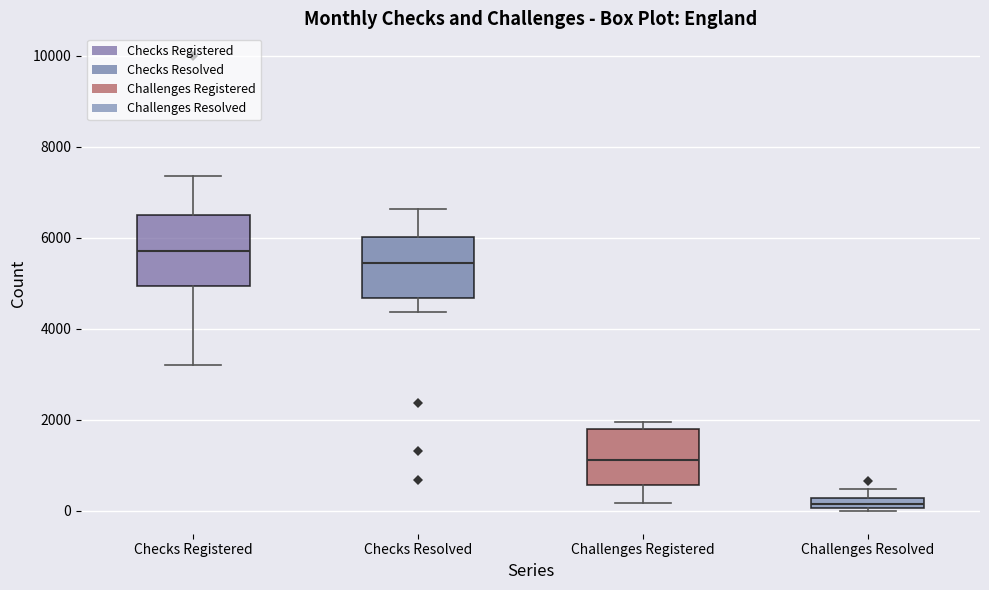

Which box has the lowest median line?

Challenges Resolved